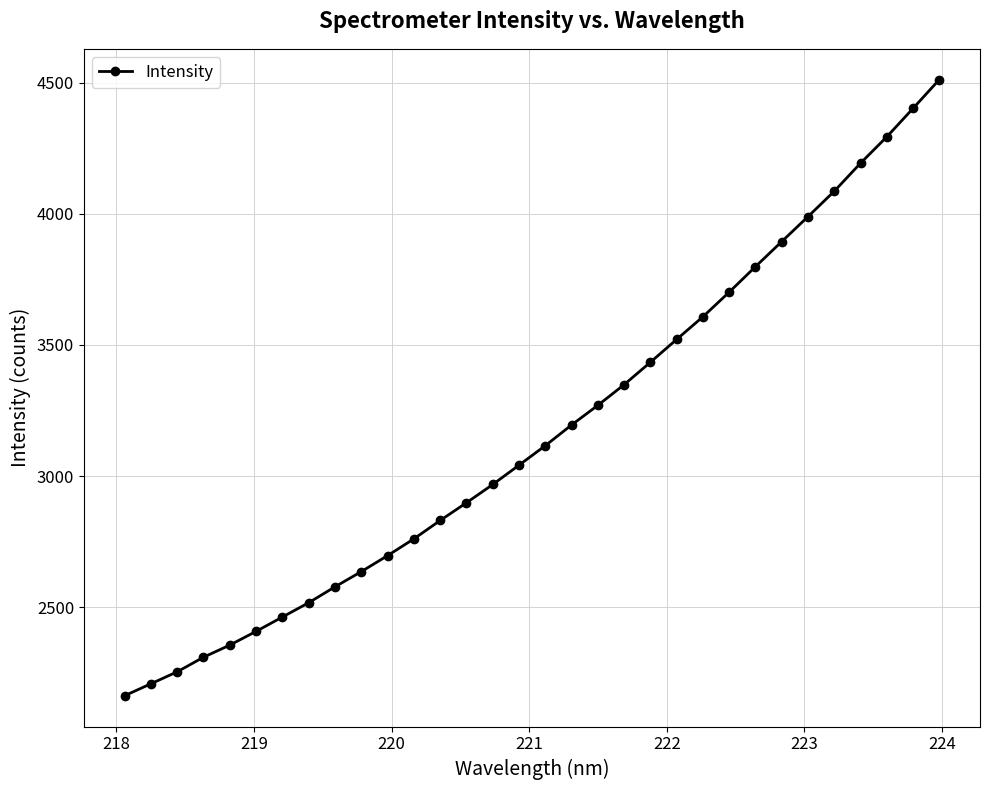

What is the value of the 3rd point from the left?

2254.8